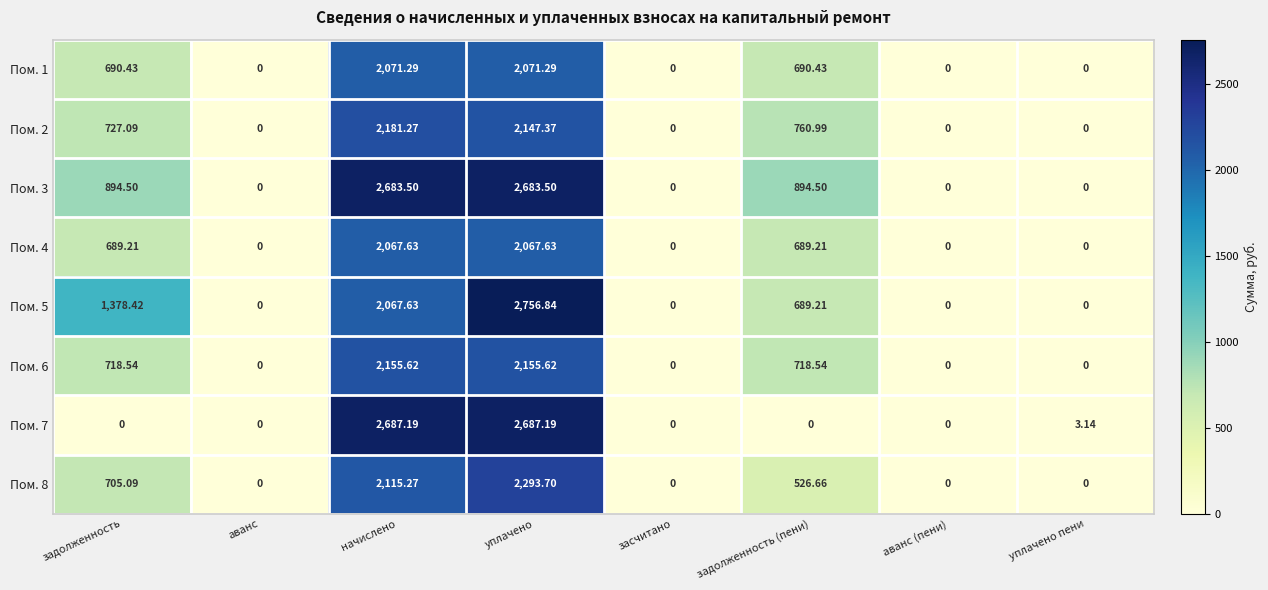

Which series has the largest total across all categories?

Пом. 3